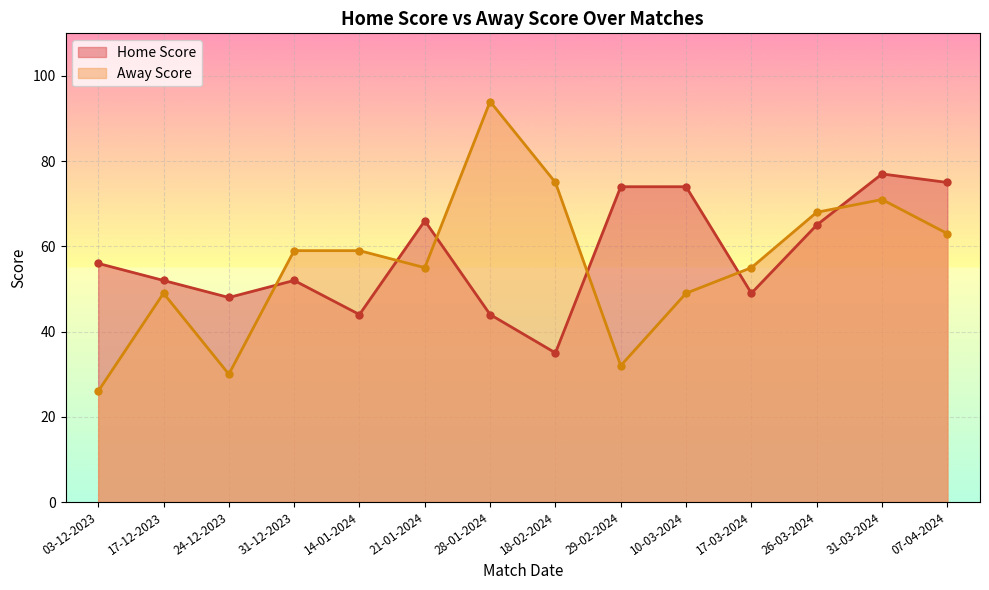

What is the smallest value displayed?

26